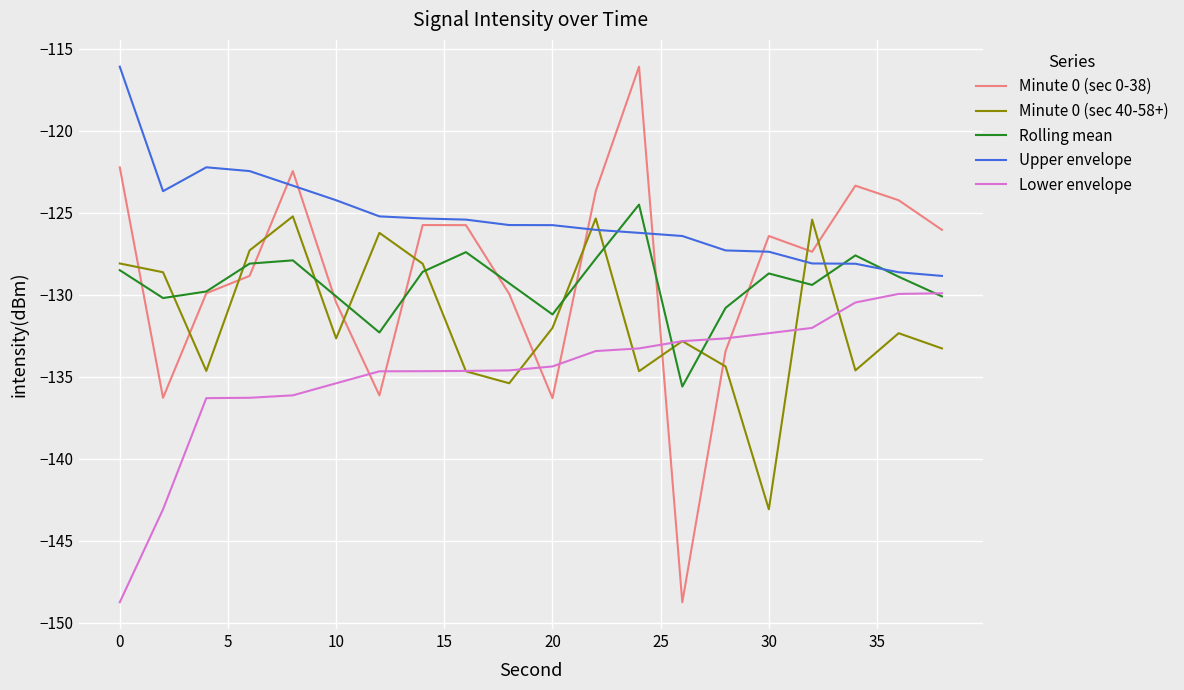

Which series has the largest range (max minus min)?

Minute 0 (sec 0-38)